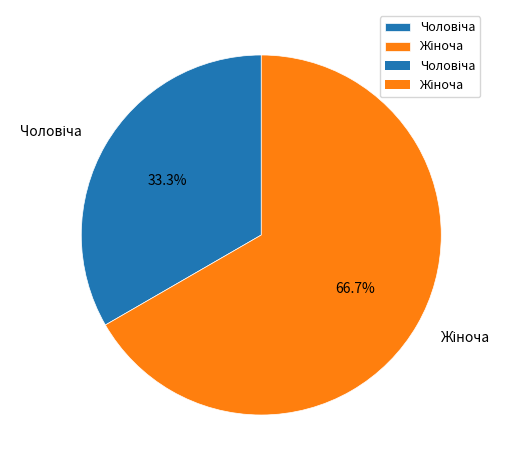

Is there any slice that represents more than half of the pie?

Yes